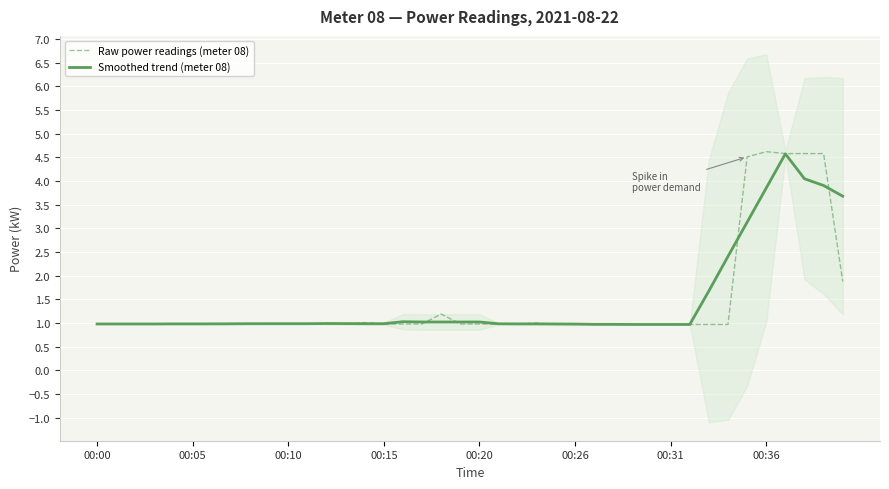

Reading right to left, extract all data points from this chart.

Raw power readings (meter 08): 1.9	4.6	4.6	4.6	4.6	4.5	1.0	1.0	1.0	1.0	1.0	1.0	1.0	1.0	1.0	1.0	1.0	1.0	1.0	1.0	1.0	1.2	1.0	1.0	1.0	1.0	1.0	1.0	1.0	1.0	1.0	1.0	1.0	1.0	1.0	1.0	1.0	1.0	1.0	1.0
Smoothed trend (meter 08): 3.7	3.9	4.0	4.6	3.9	3.1	2.4	1.7	1.0	1.0	1.0	1.0	1.0	1.0	1.0	1.0	1.0	1.0	1.0	1.0	1.0	1.0	1.0	1.0	1.0	1.0	1.0	1.0	1.0	1.0	1.0	1.0	1.0	1.0	1.0	1.0	1.0	1.0	1.0	1.0